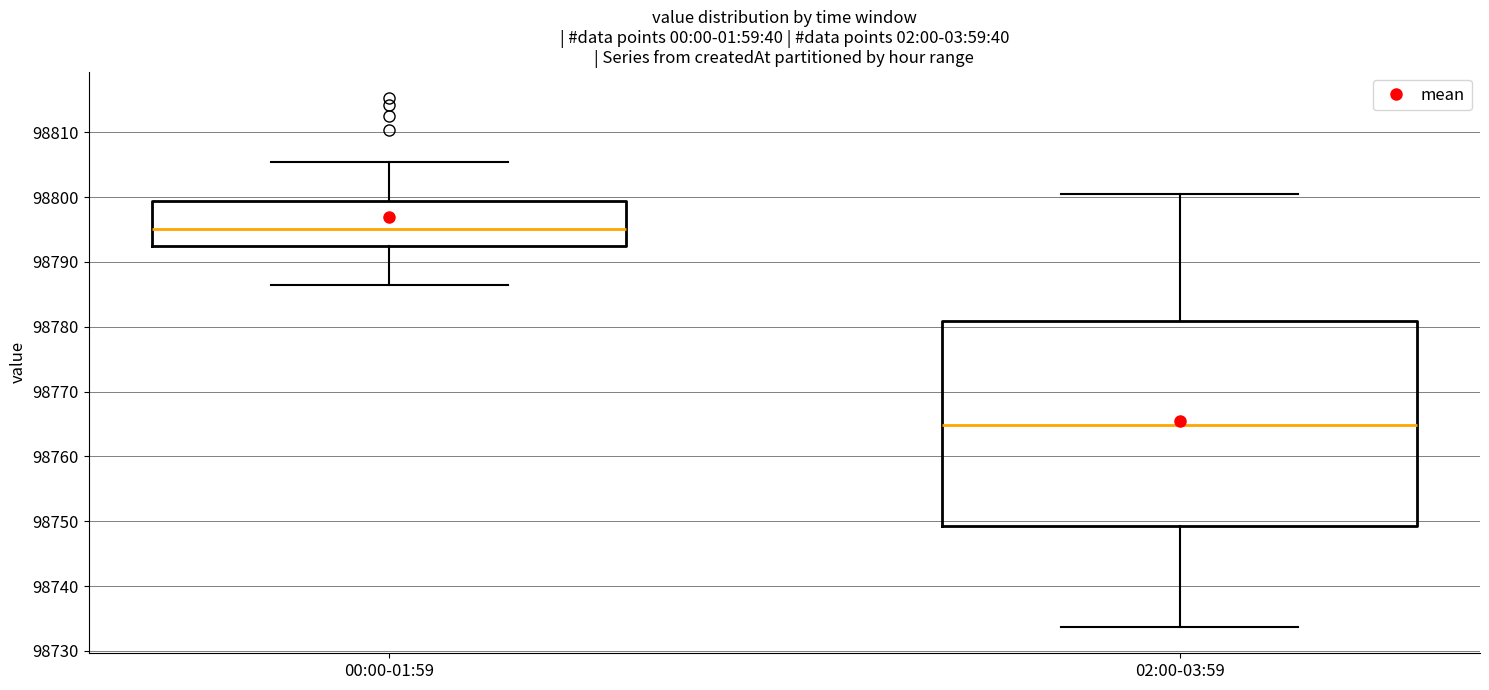

Where does the upper whisker of the box for 00:00-01:59 end on the y-axis? The values are not printed on the chart, so give them approximately, as read against the axis.

98805